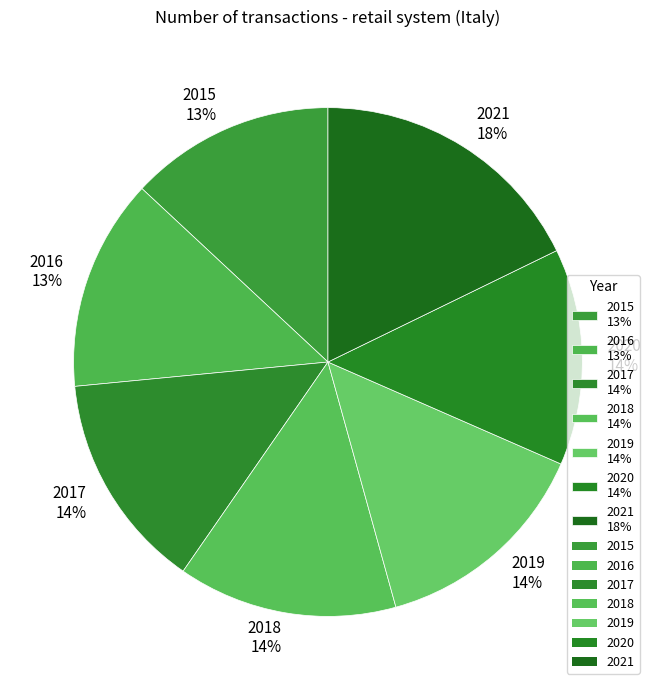

To the nearest percent, what is the combined percentage of 2018 and 2021?

32%